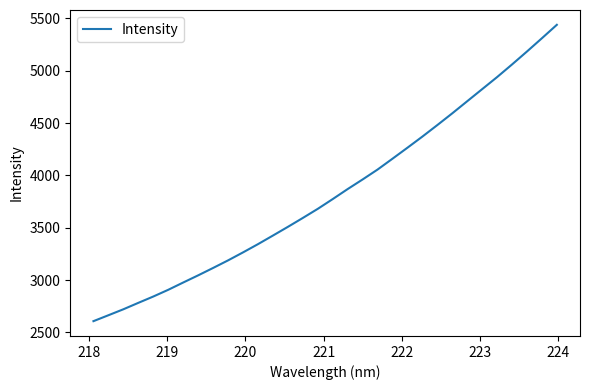

What is the smallest value displayed?

2608.2